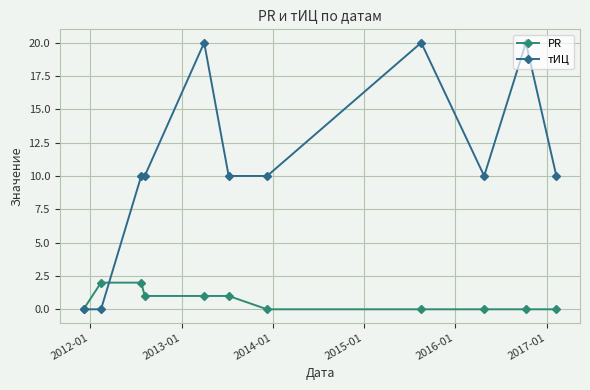

How many series are shown in this chart?

2